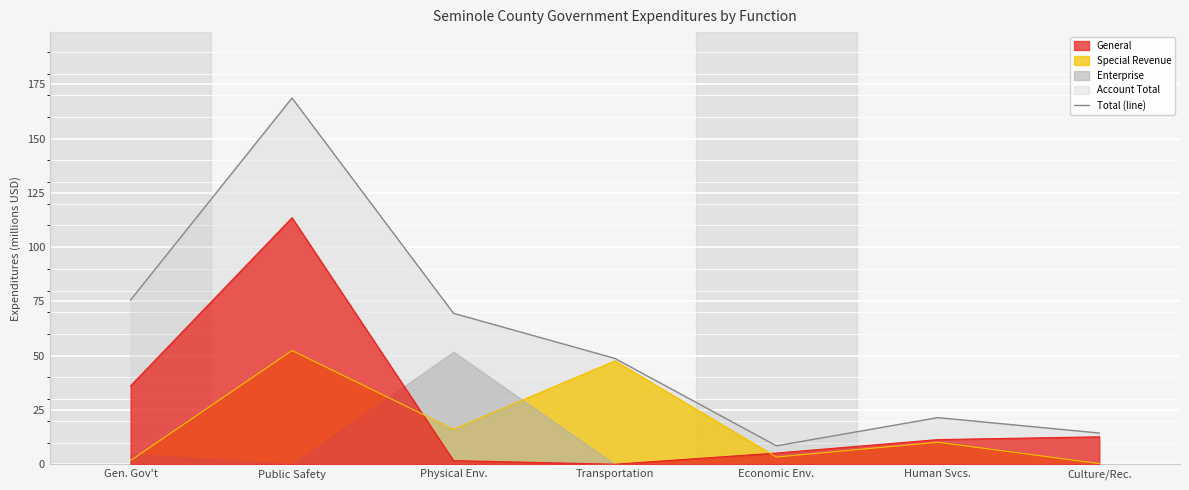

Which category has the highest value across all series?

Public Safety